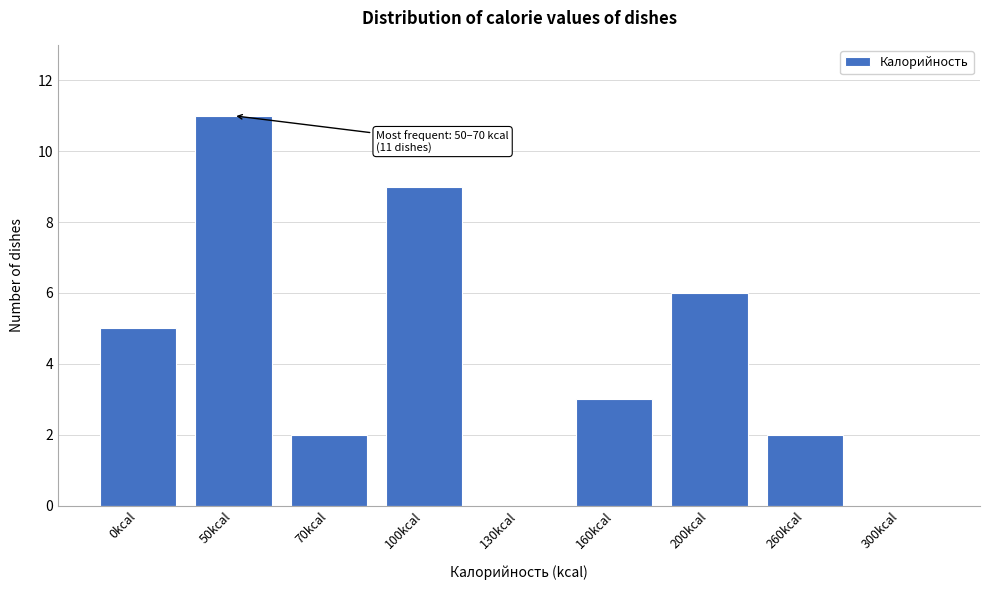

Reading right to left, extract all data points from this chart.

300kcal=0	260kcal=2	200kcal=6	160kcal=3	130kcal=0	100kcal=9	70kcal=2	50kcal=11	0kcal=5